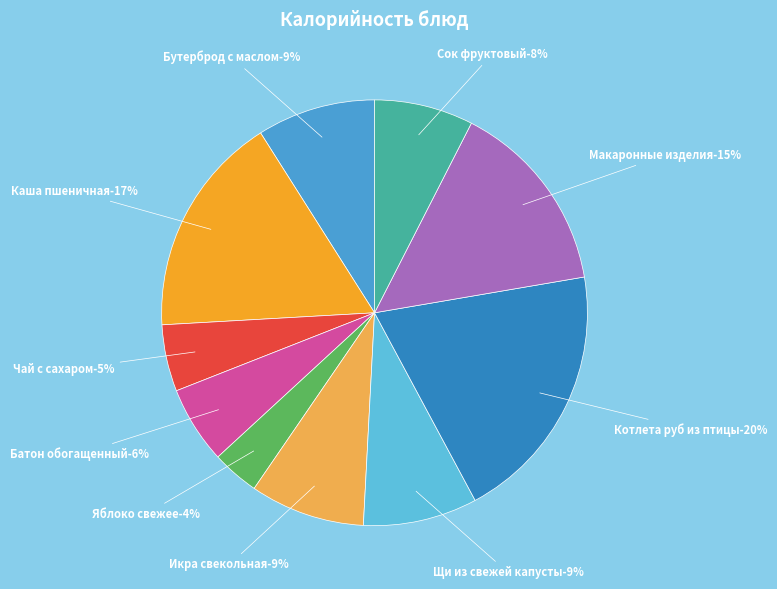

Which has a higher value, Икра свекольная or Котлета руб из птицы?

Котлета руб из птицы